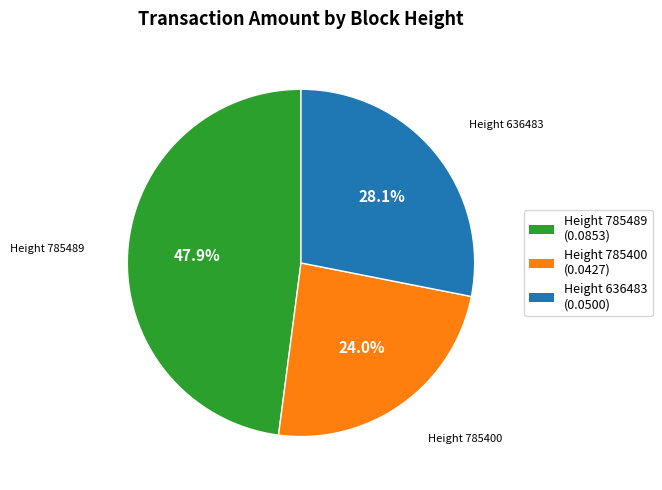

Is there a majority slice in this chart?

No